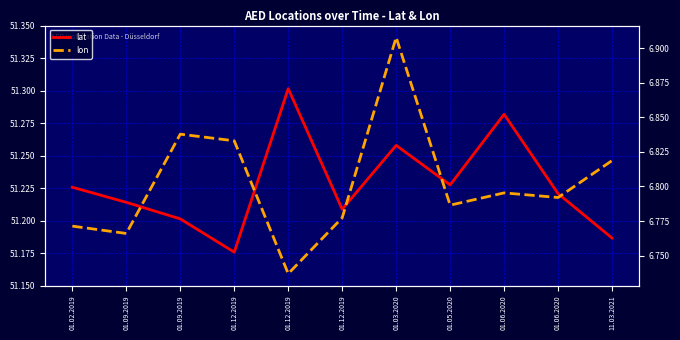

How many categories are shown in the chart?

11